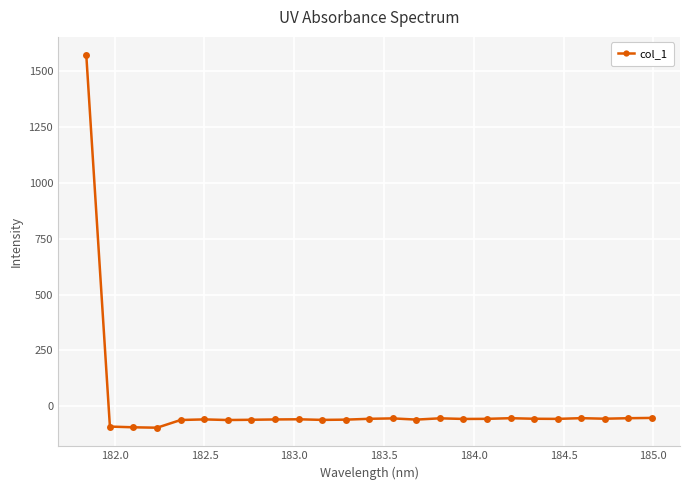

What is the value of the 16th point from the left?

-53.9